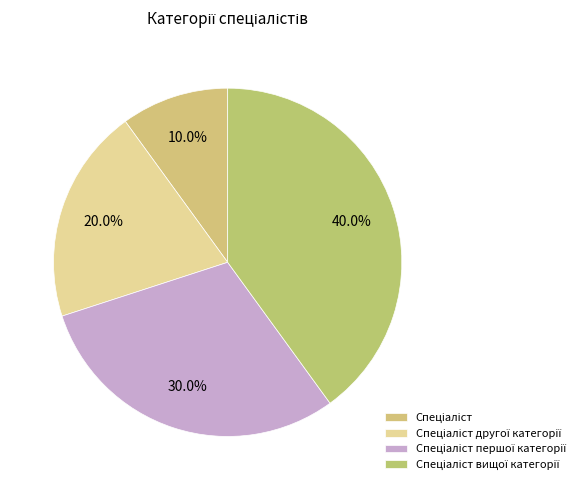

Count the number of slices in the pie.

4